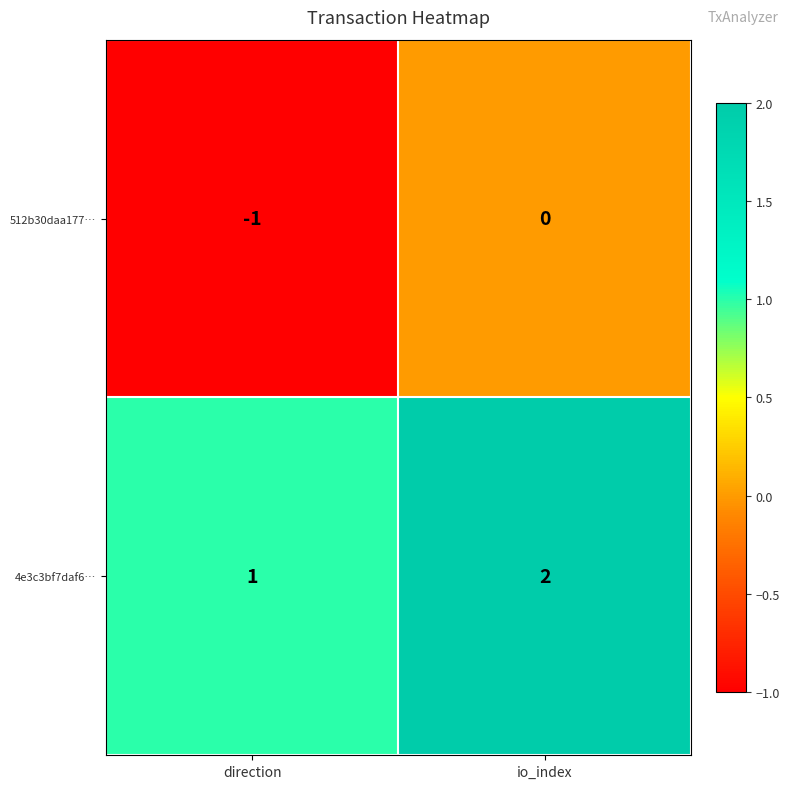

Reading right to left, transcribe all the data shown in this chart.

512b30daa177…: io_index=0	direction=-1
4e3c3bf7daf6…: io_index=2	direction=1